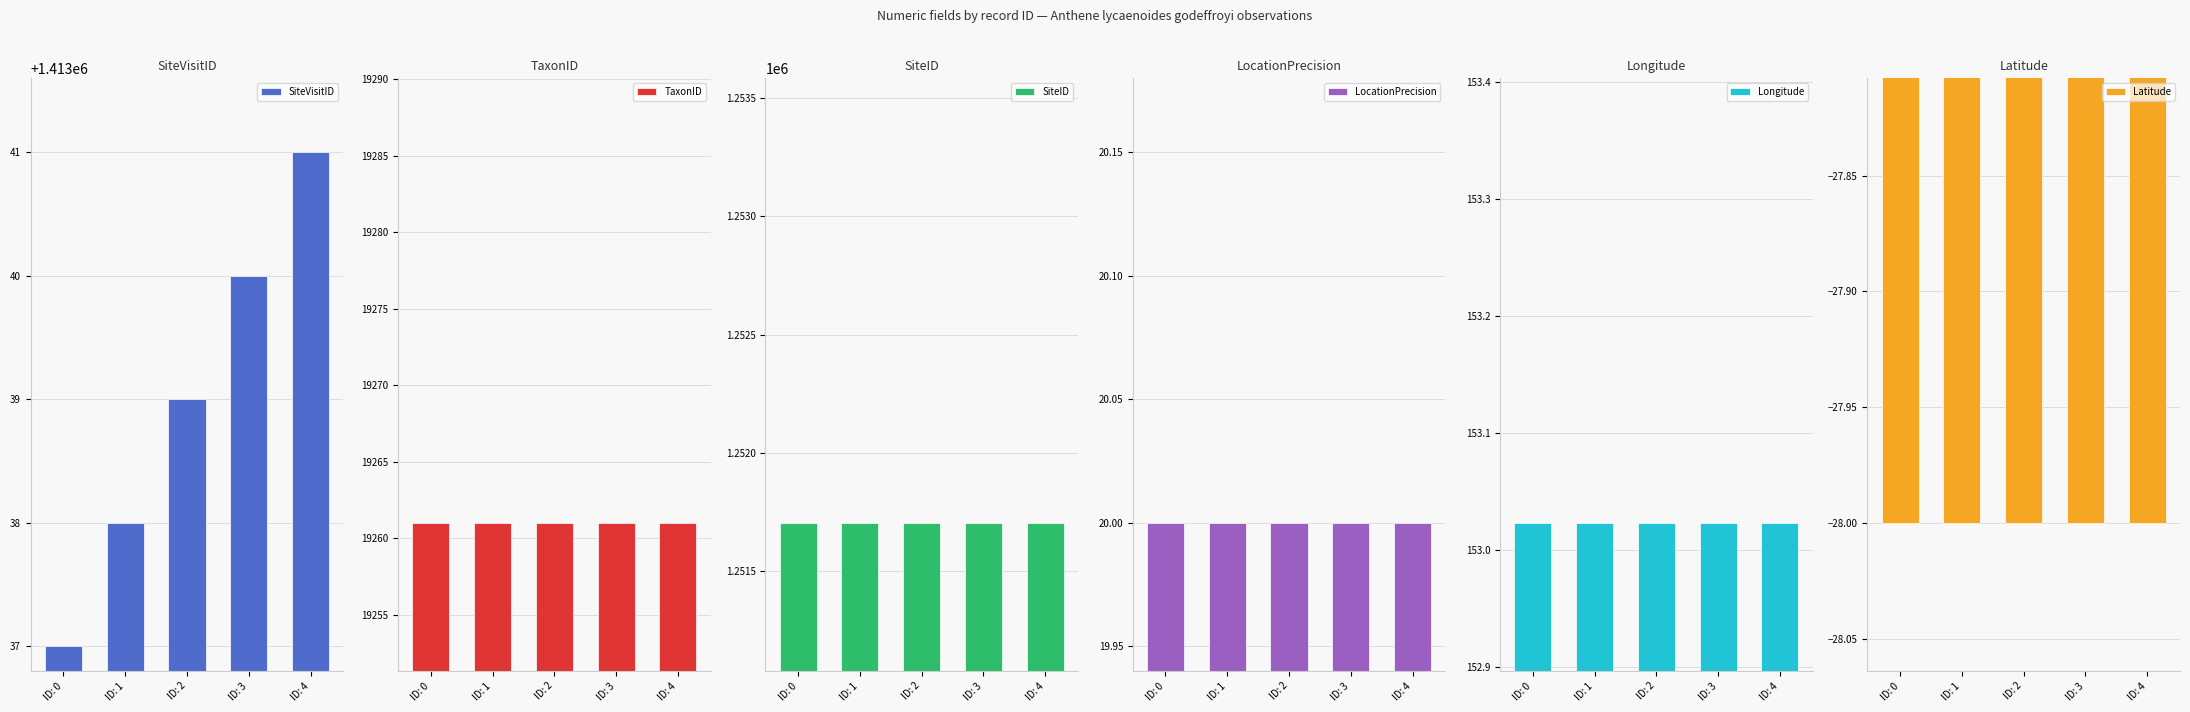

Between ID: 4 and ID: 2, which is larger?

ID: 4